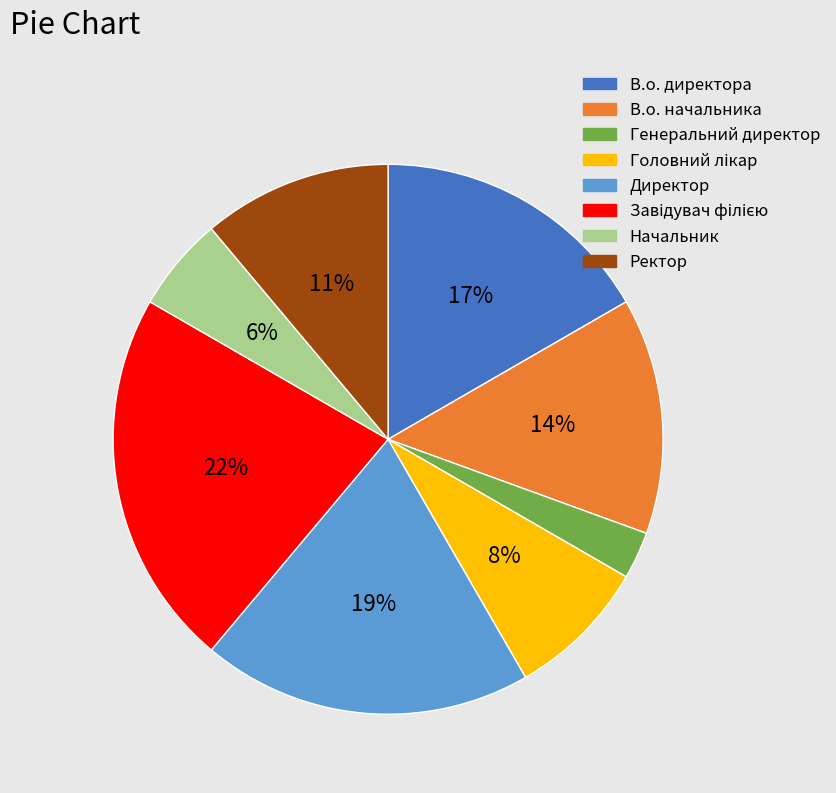

Is it true that Директор is 19% of the pie?

True